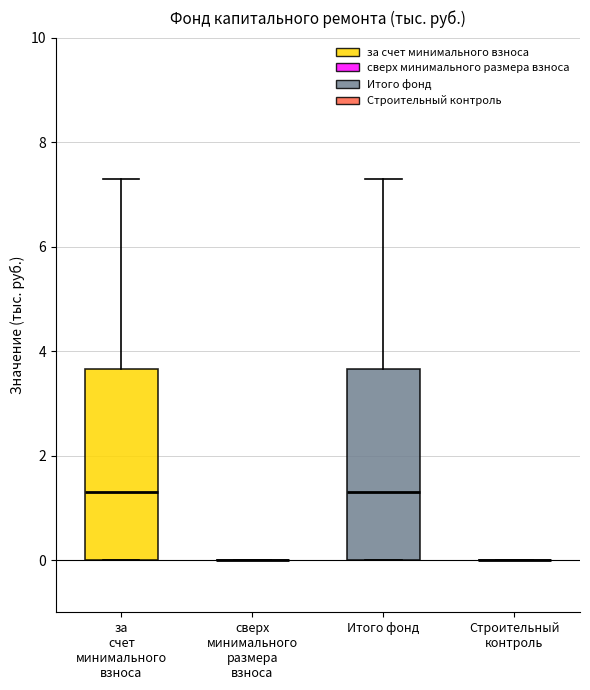

Reading left to right, read every box against the y-axis: the position of its median line, the range the box covers, and the ends of its whiskers. The values are not printed on the chart, so give them approximately, as read against the axis.

за счет минимального взноса: median 1.4, box 0.0 to 3.6, whiskers 0.0 to 7.4
сверх минимального размера взноса: box collapsed to a line at 0.0, whiskers 0.0 to 0.0
Итого фонд: median 1.4, box 0.0 to 3.6, whiskers 0.0 to 7.4
Строительный контроль: box collapsed to a line at 0.0, whiskers 0.0 to 0.0